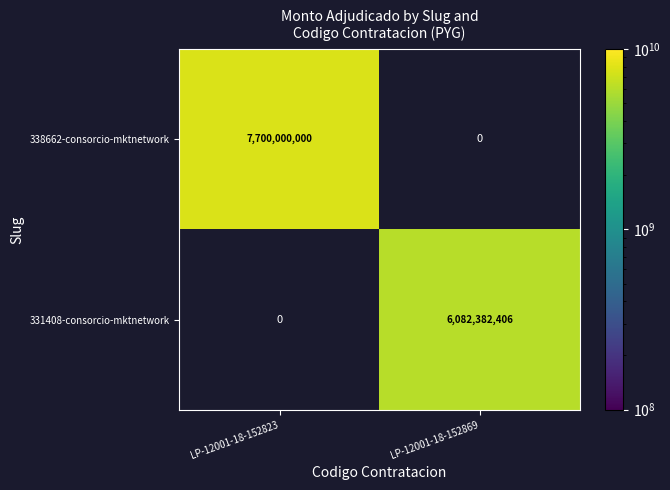

Which category has the highest value across all series?

LP-12001-18-152823